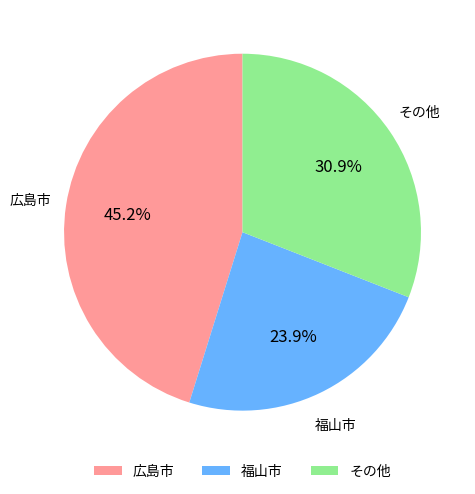

Do 広島市 and その他 together represent more than half of the pie?

Yes